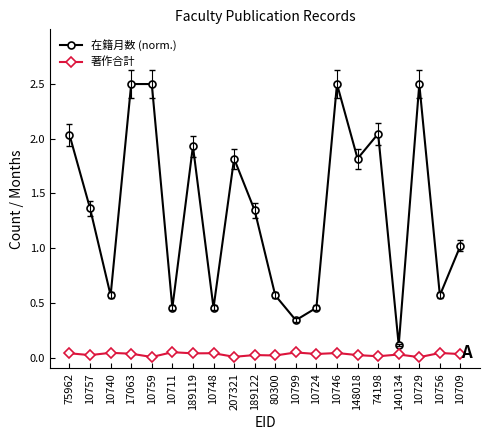

What is the difference between the maximum and minimum values in the 在籍月数 (norm.) series?

2.4